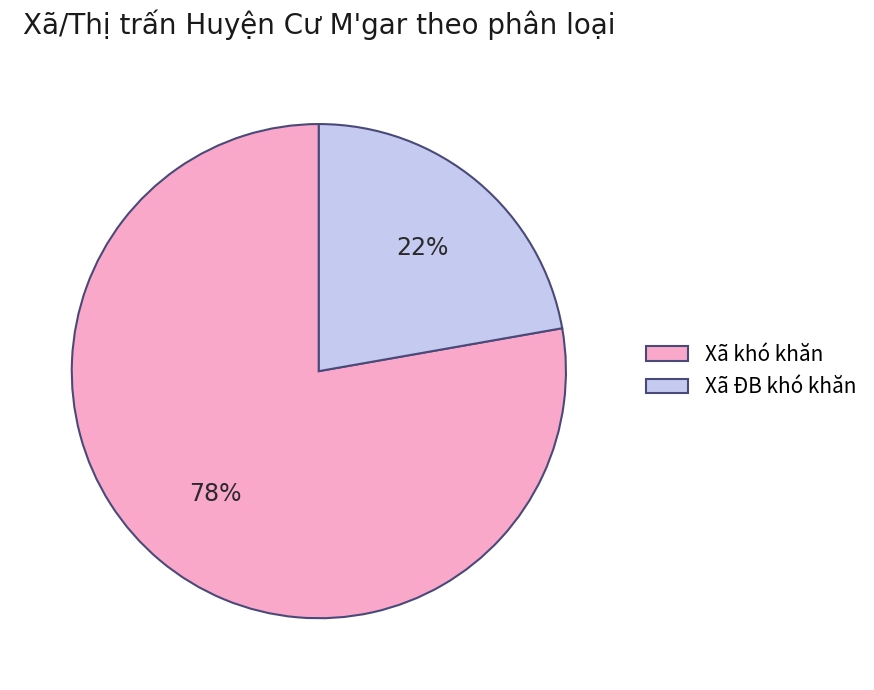

Is the sum of Xã ĐB khó khăn and Xã khó khăn greater than half?

Yes